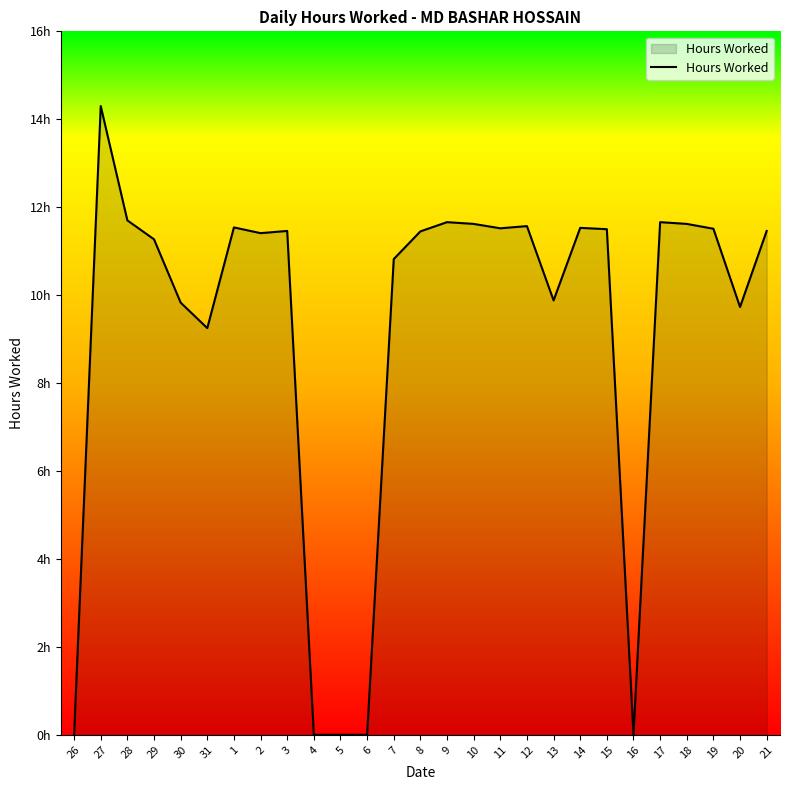

What is the label of the 25th point from the right?

28